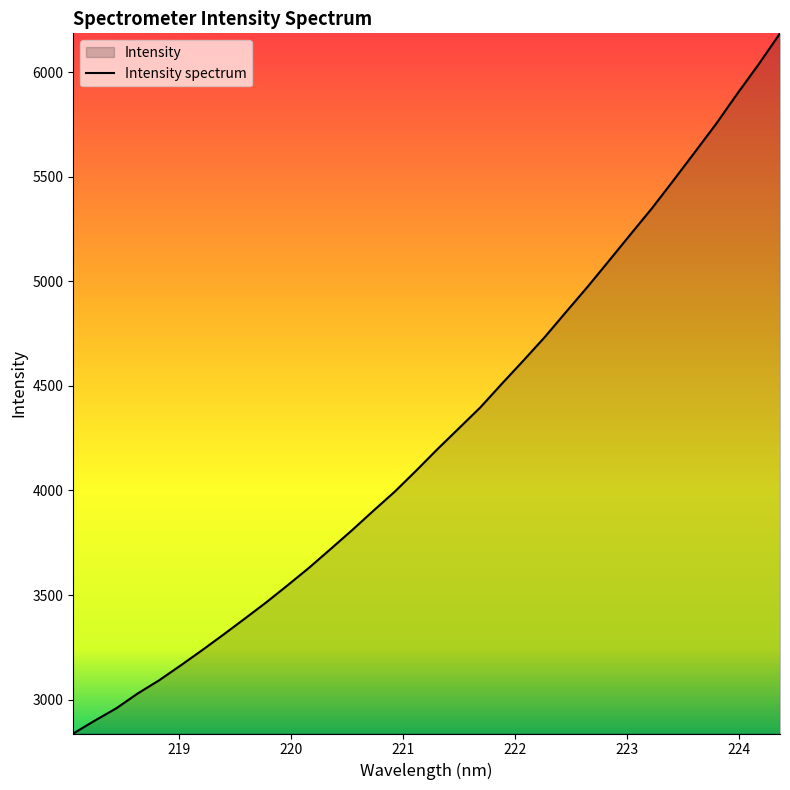

What is the smallest value displayed?

2837.7